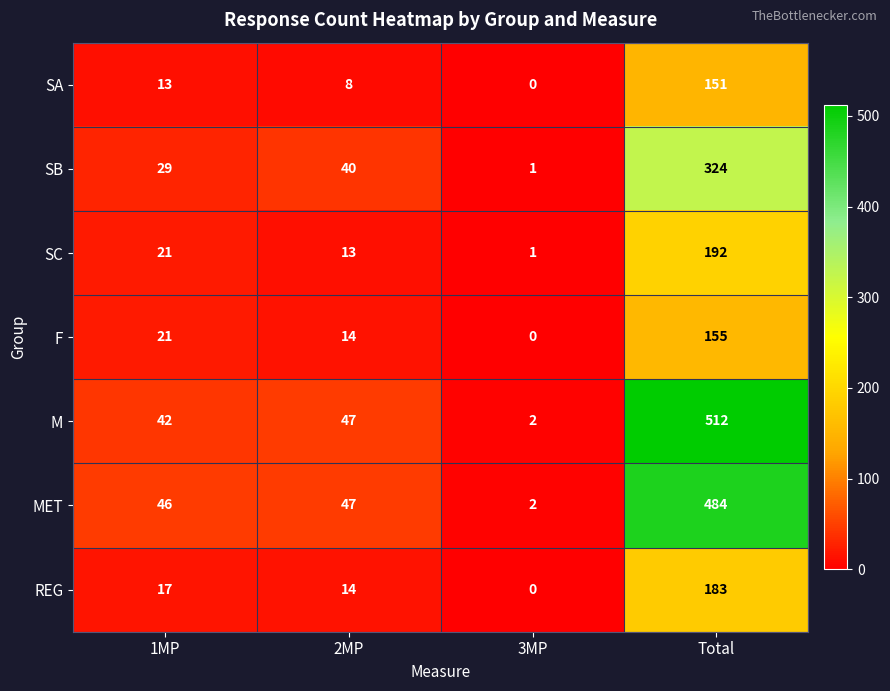

What is the greatest value displayed?

512